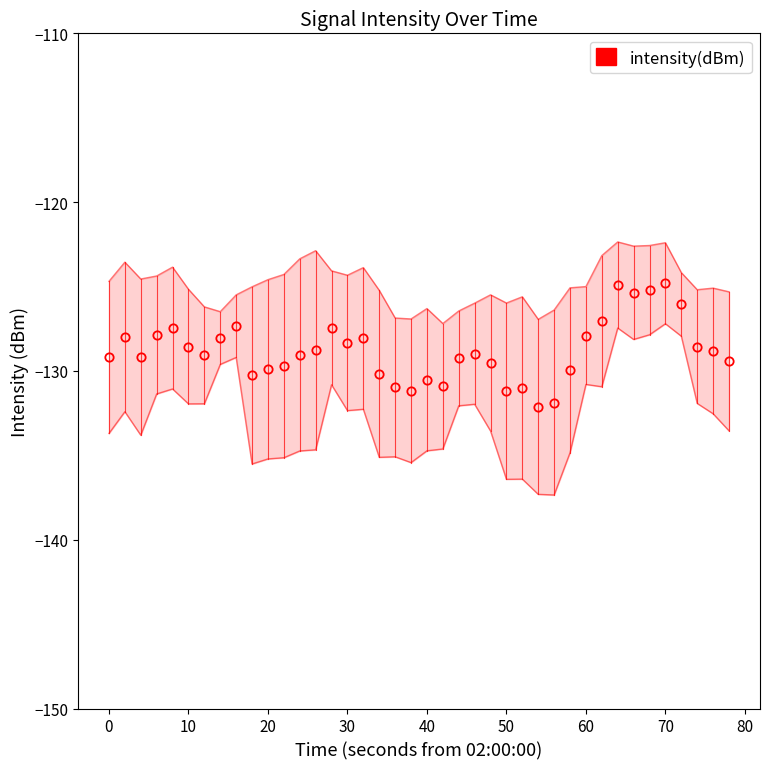

How many data points are less than -128?

28